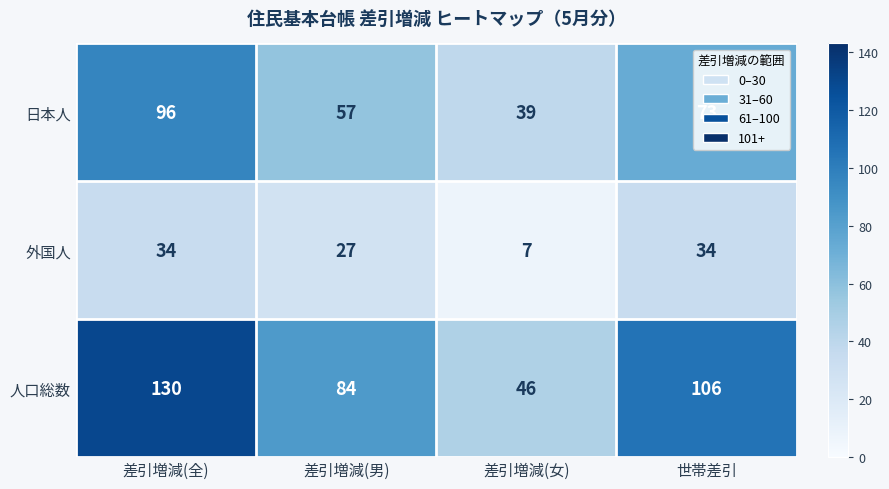

Which category has the highest value across all series?

差引増減(全)